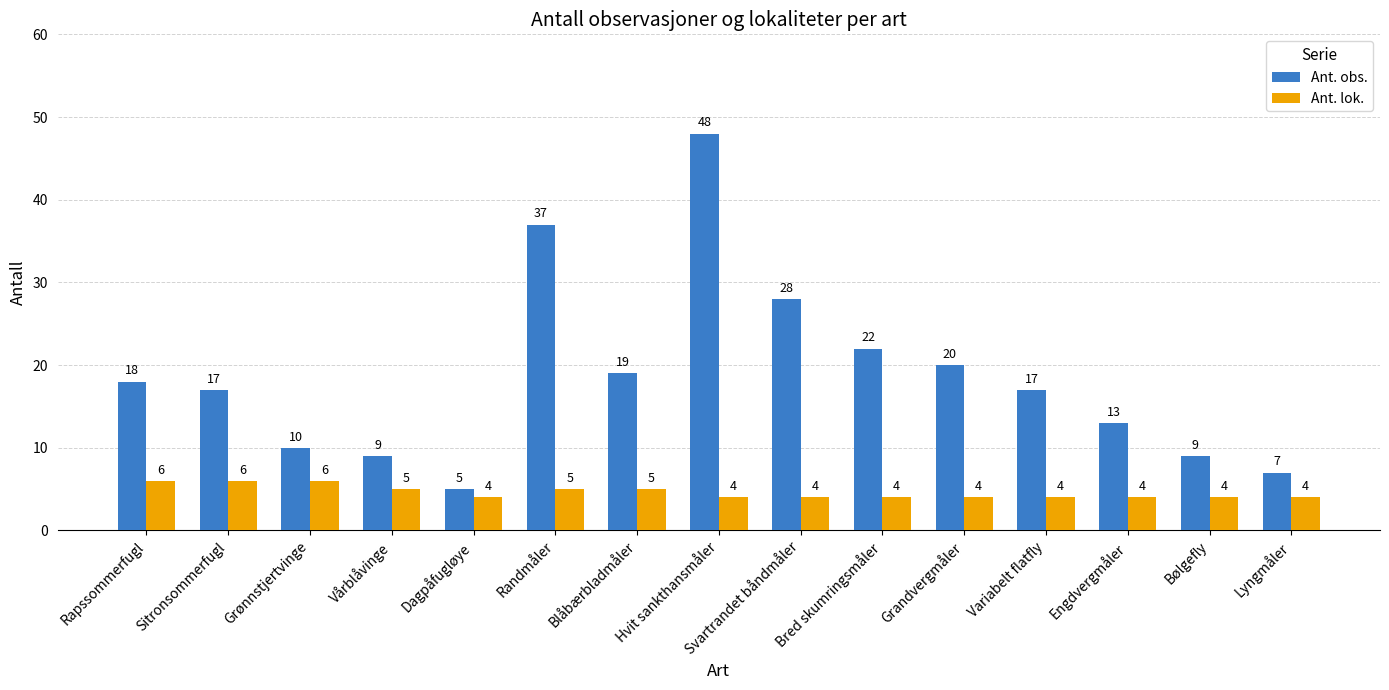

The value of Ant. lok. at Variabelt flatfly is 4. True or false?

True